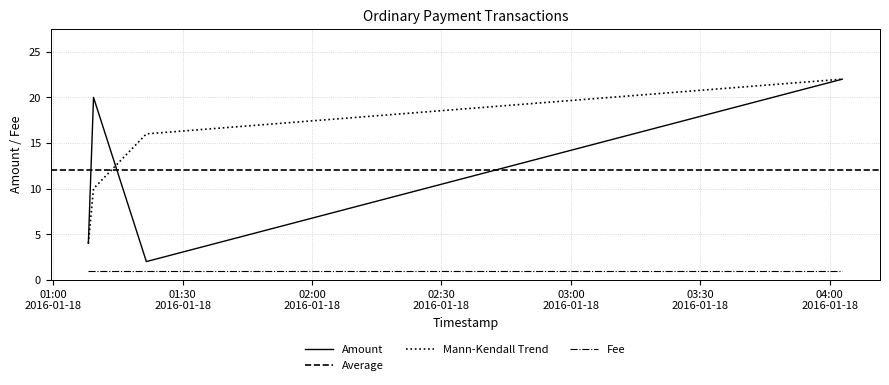

Which series has the largest range (max minus min)?

Amount